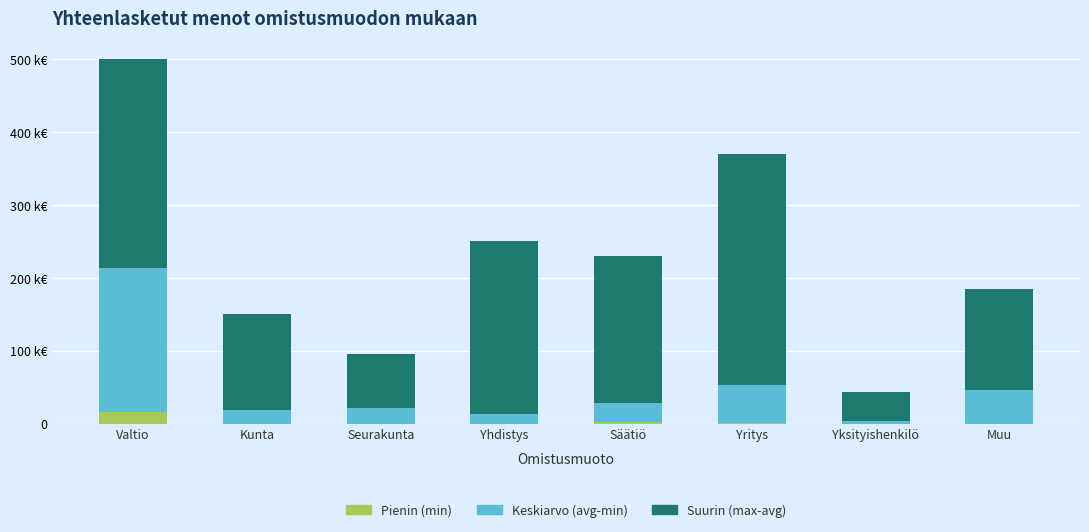

Are the bars horizontal?

No